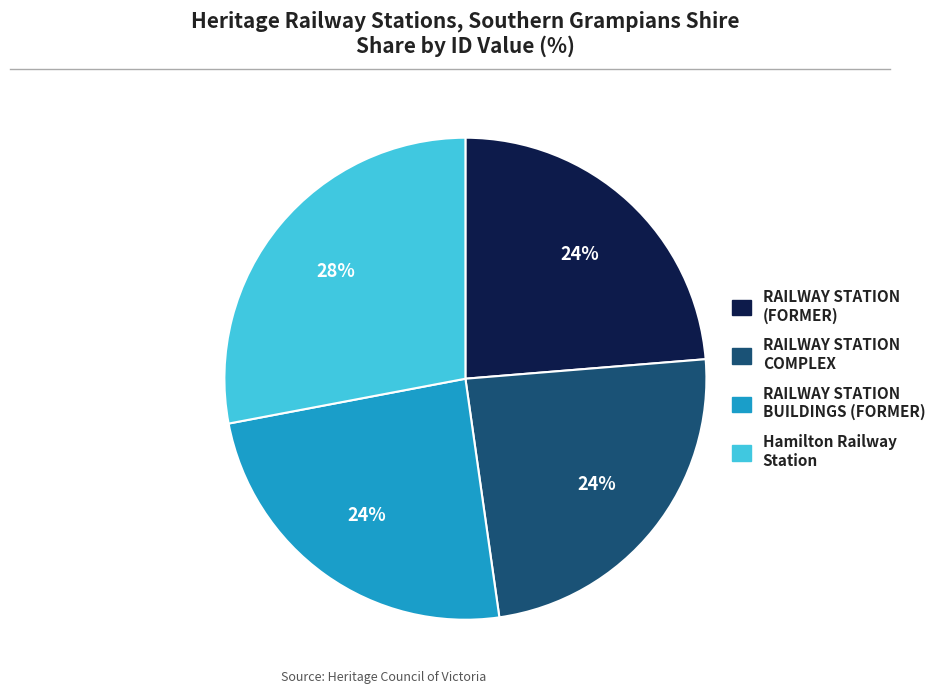

Count the number of slices in the pie.

4